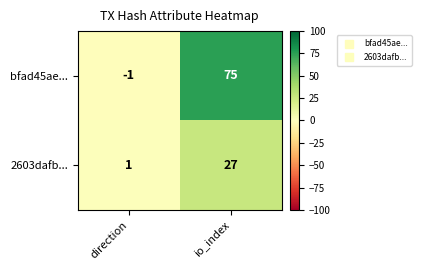

What is the sum of the bfad45ae... values at direction and io_index?

74